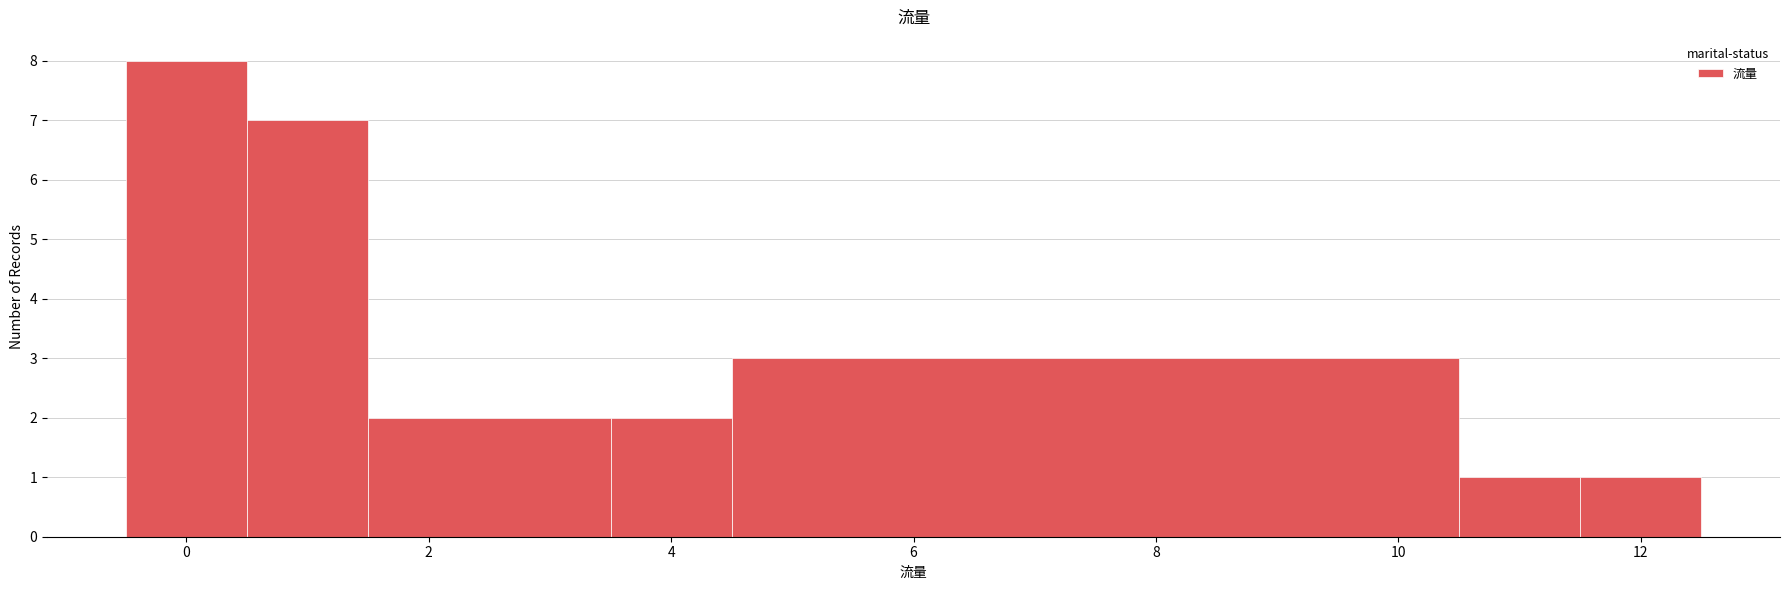

Which range on the x-axis has the tallest bar?

-0.5 to 0.5